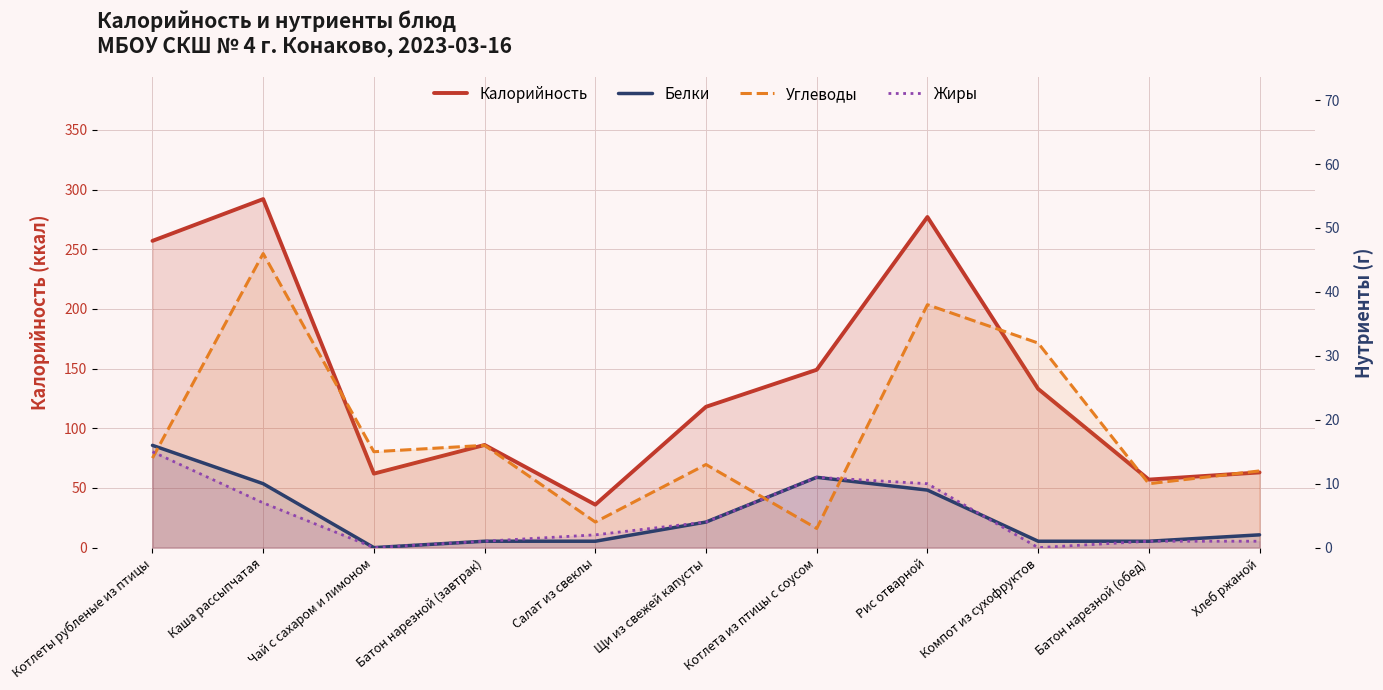

In Белки, how many points are lower than both neighbors (excluding endpoints)?

1